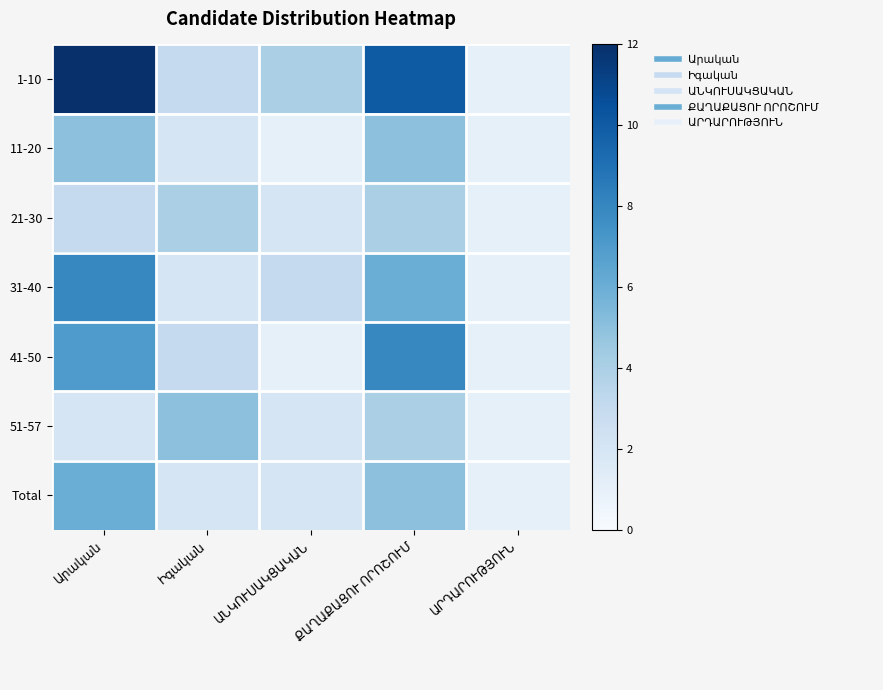

What is the approximate value of 21-30 at Արական?

3